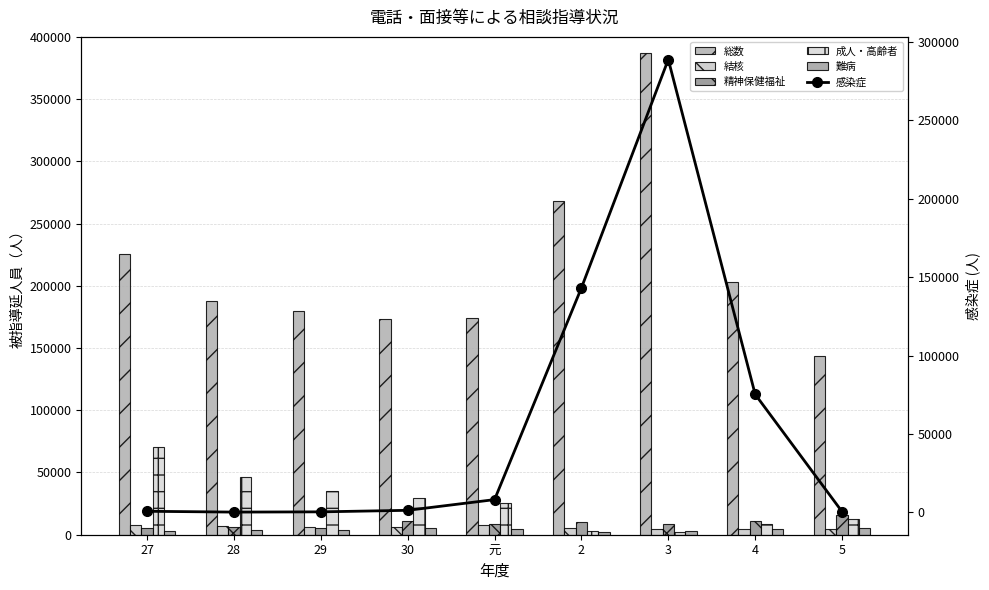

At which label does 感染症 reach its minimum?

28